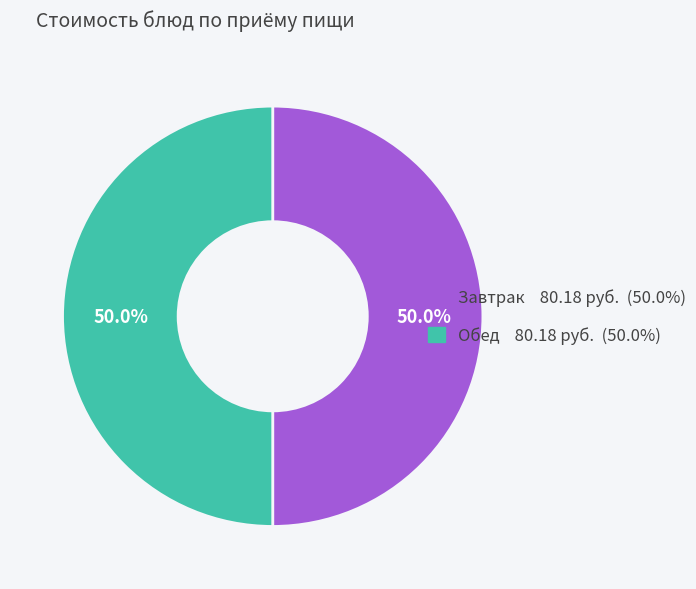

How many slices are in this pie chart?

2